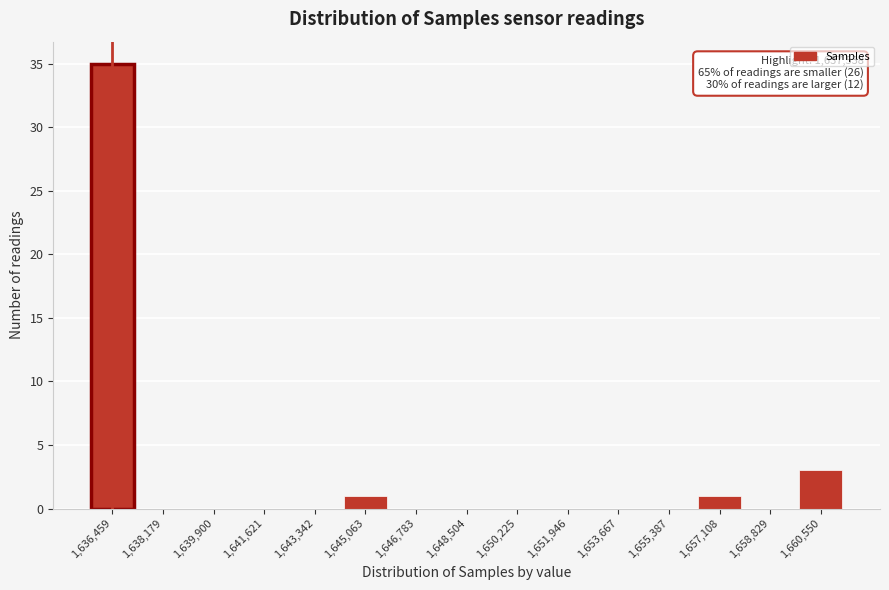

Reading right to left, extract all data points from this chart.

1,660,550=3	1,658,829=0	1,657,108=1	1,655,387=0	1,653,667=0	1,651,946=0	1,650,225=0	1,648,504=0	1,646,783=0	1,645,063=1	1,643,342=0	1,641,621=0	1,639,900=0	1,638,179=0	1,636,459=35